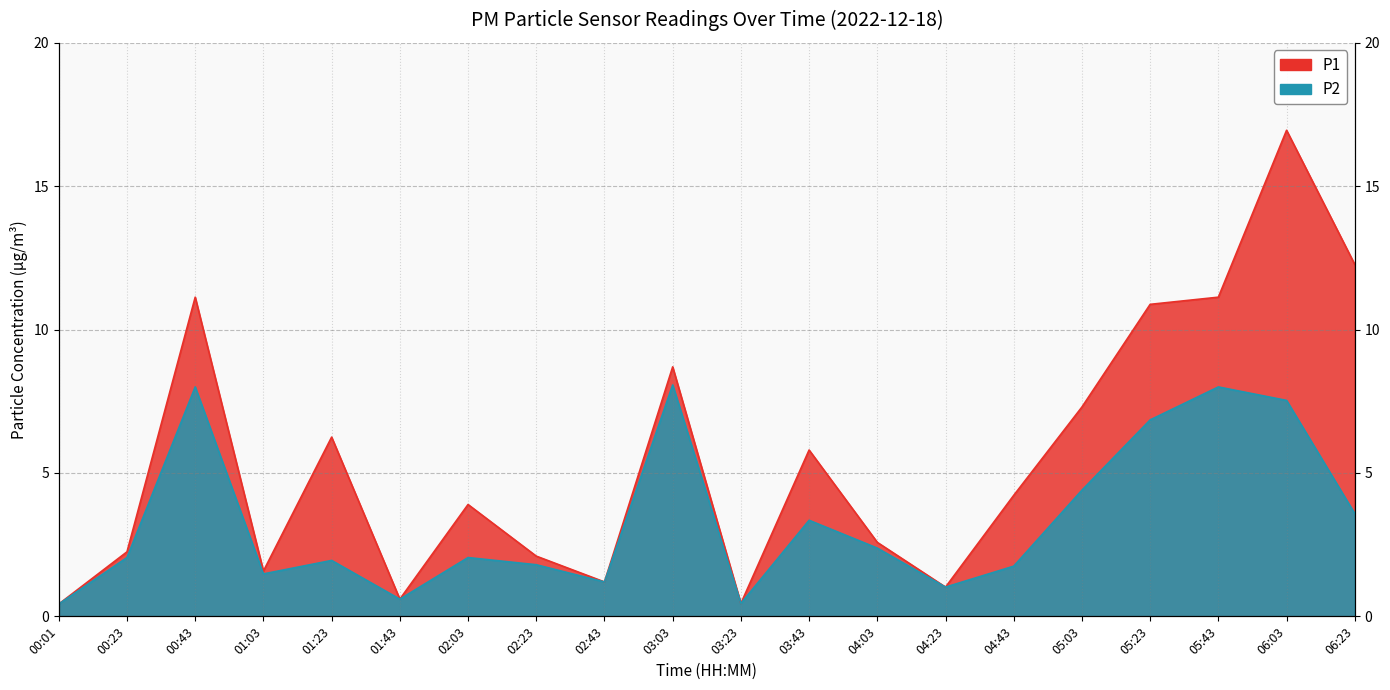

True or false: P1 has more than 0 points higher than both neighbors.

True